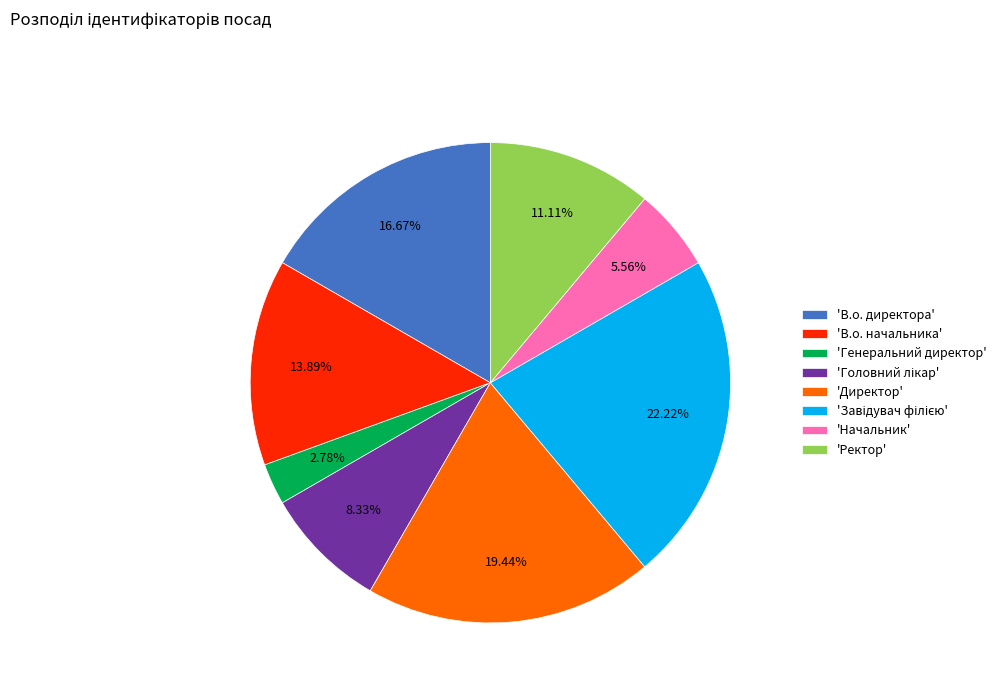

Does any single category account for the majority?

No